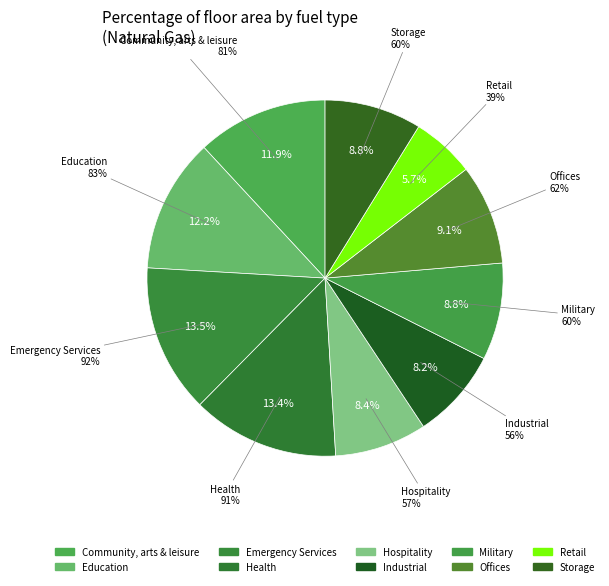

How many slices are in this pie chart?

10